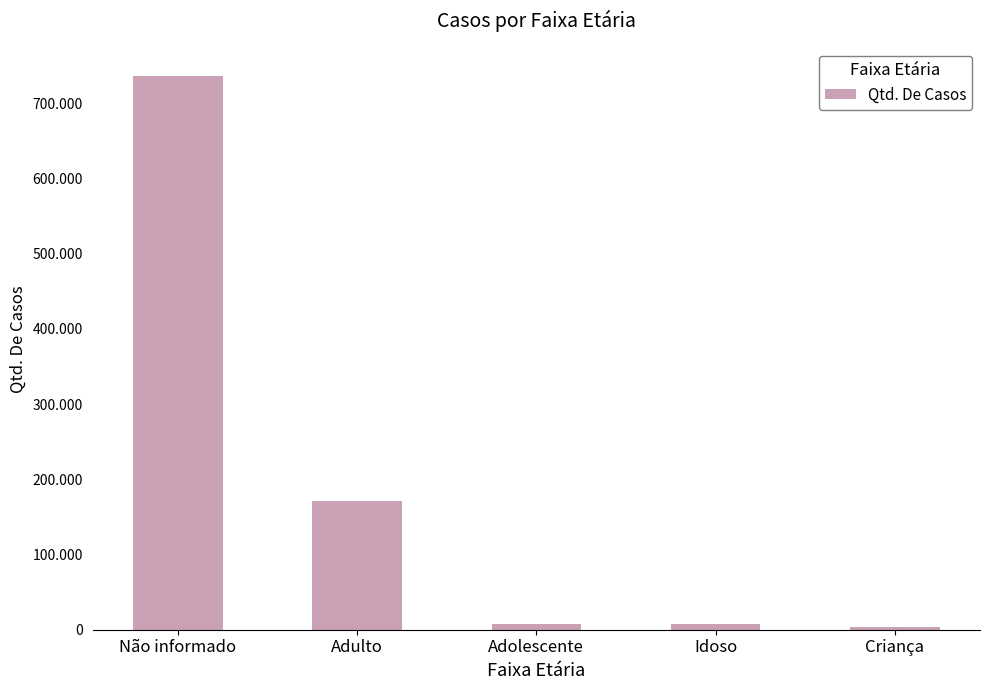

Are the bars horizontal?

No